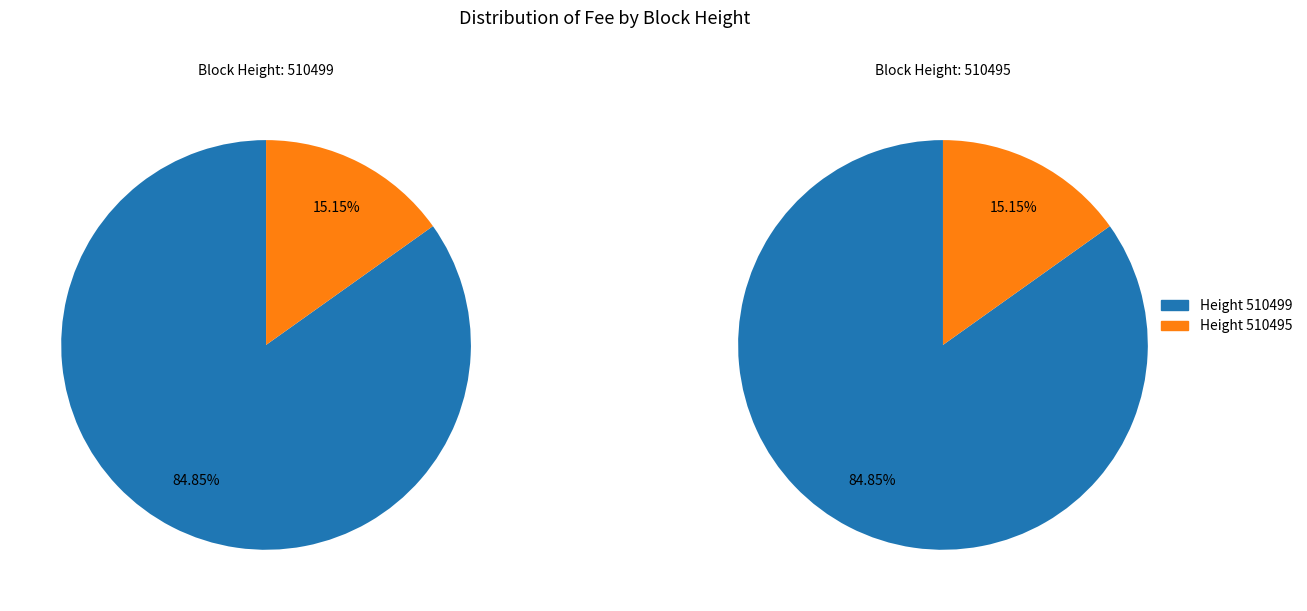

To the nearest percent, what is the average slice percentage?

50%